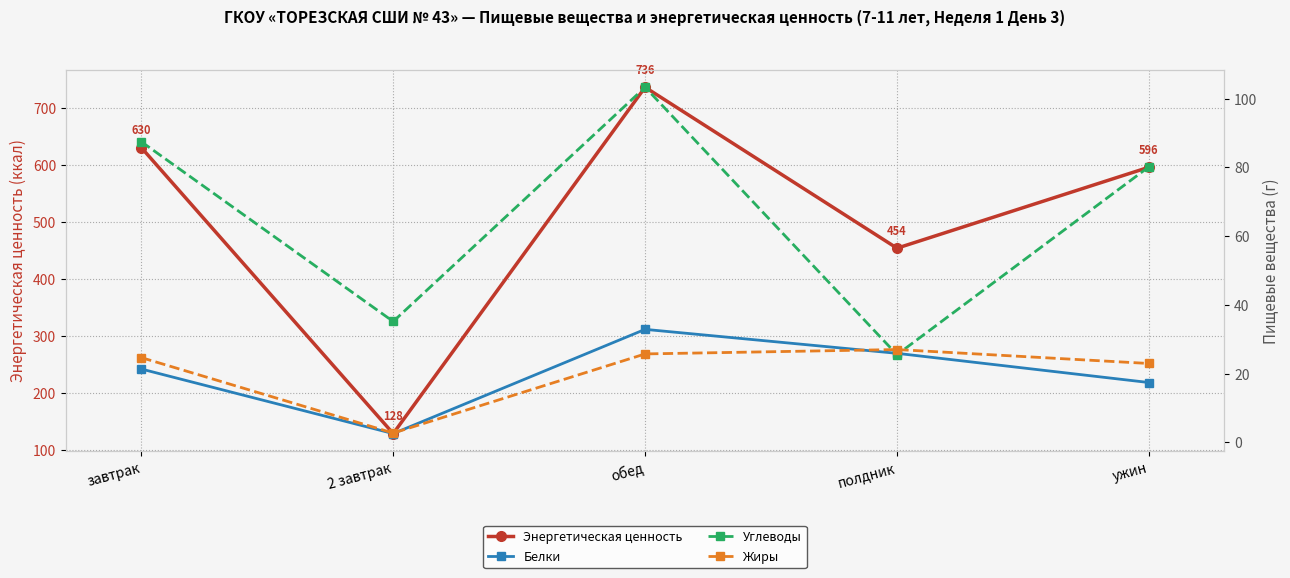

What is the difference between the highest and lowest values at полдник?

428.4